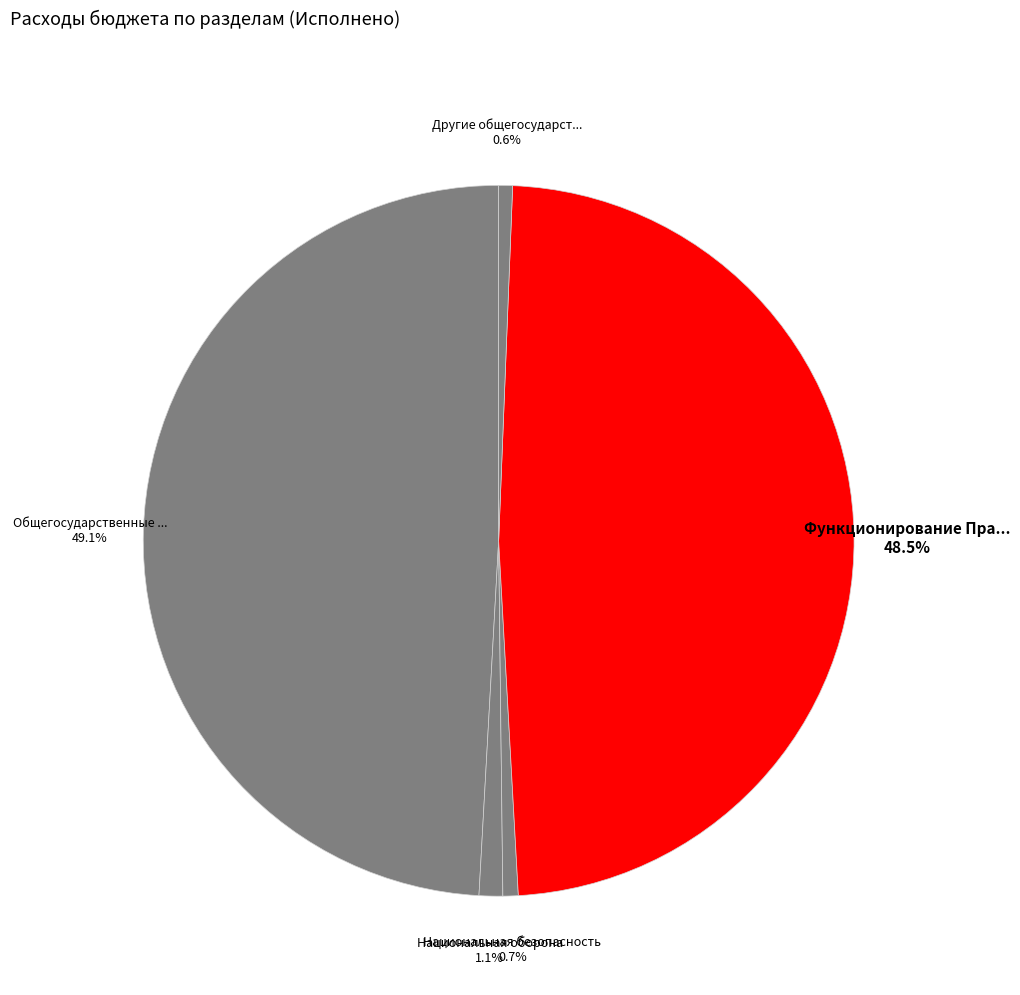

How many slices are in this pie chart?

5